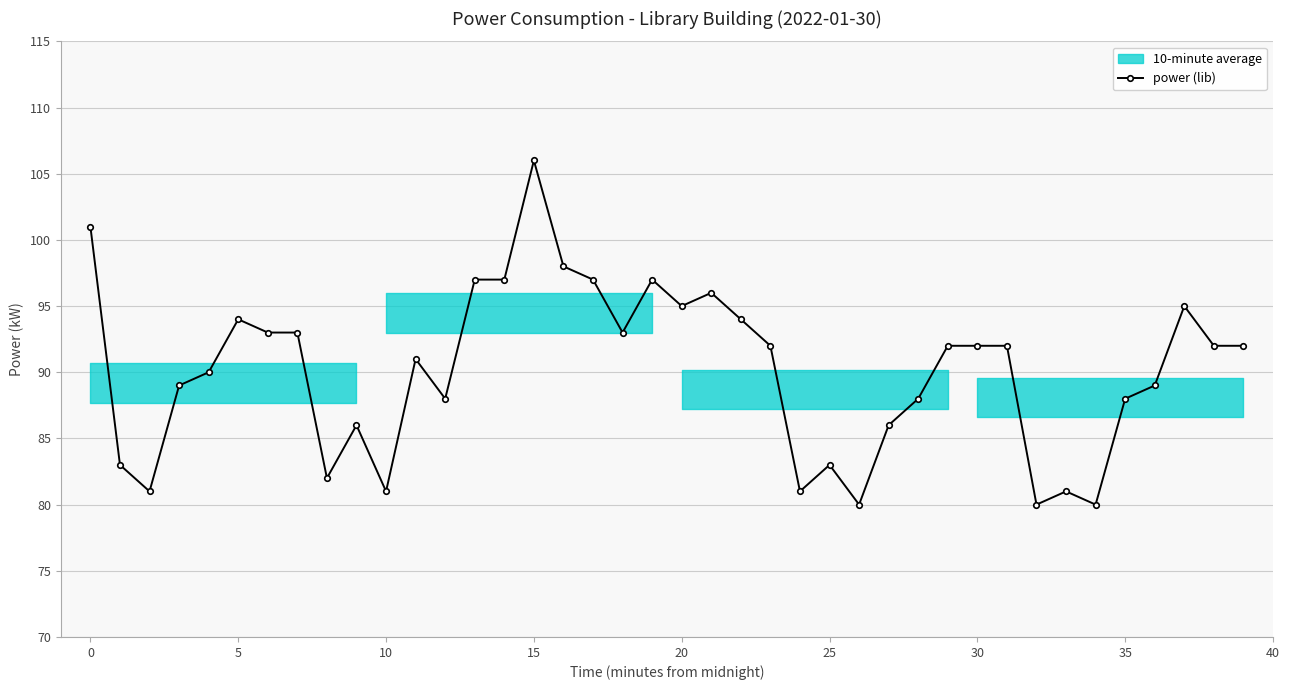

At which category does power (lib) reach its first local peak?

5